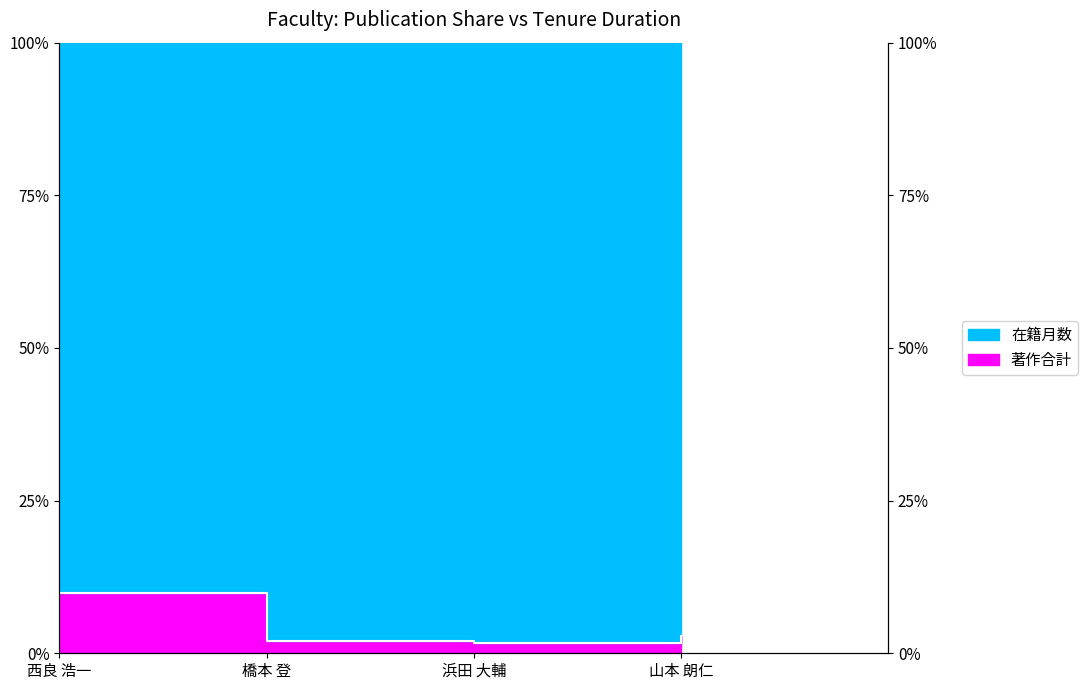

What value does the data have at 浜田 大輔?

1.7